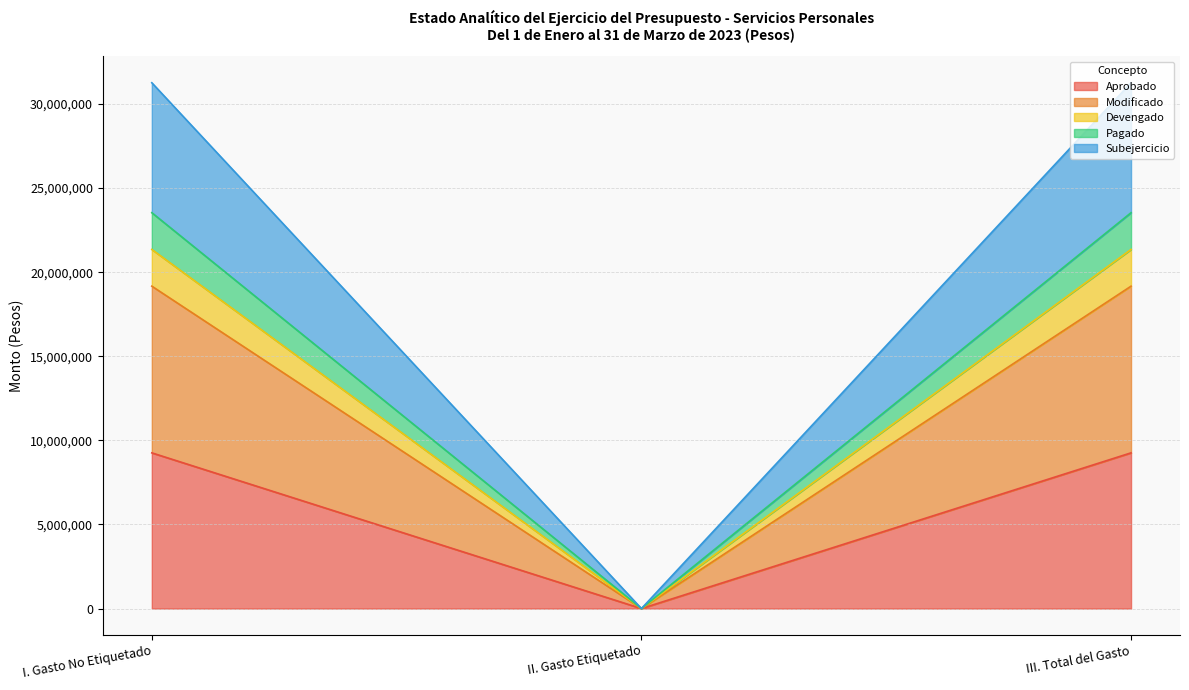

Is the value of Subejercicio at I. Gasto No Etiquetado greater than the value of Pagado at II. Gasto Etiquetado?

Yes